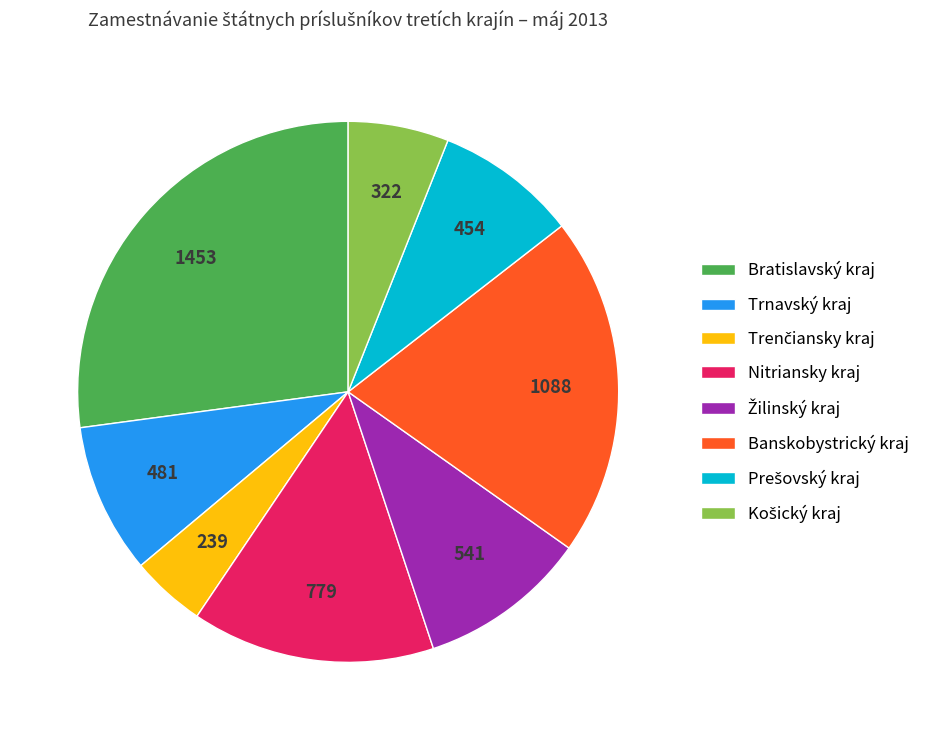

Is it true that Trnavský kraj is 9% of the pie?

True